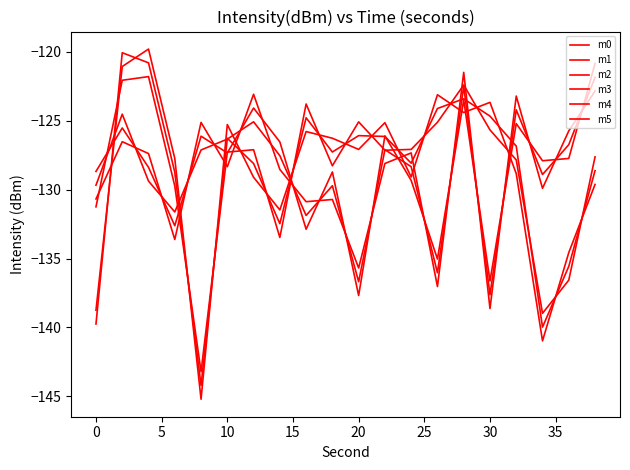

How many intersections are there between m3 and m0?

8